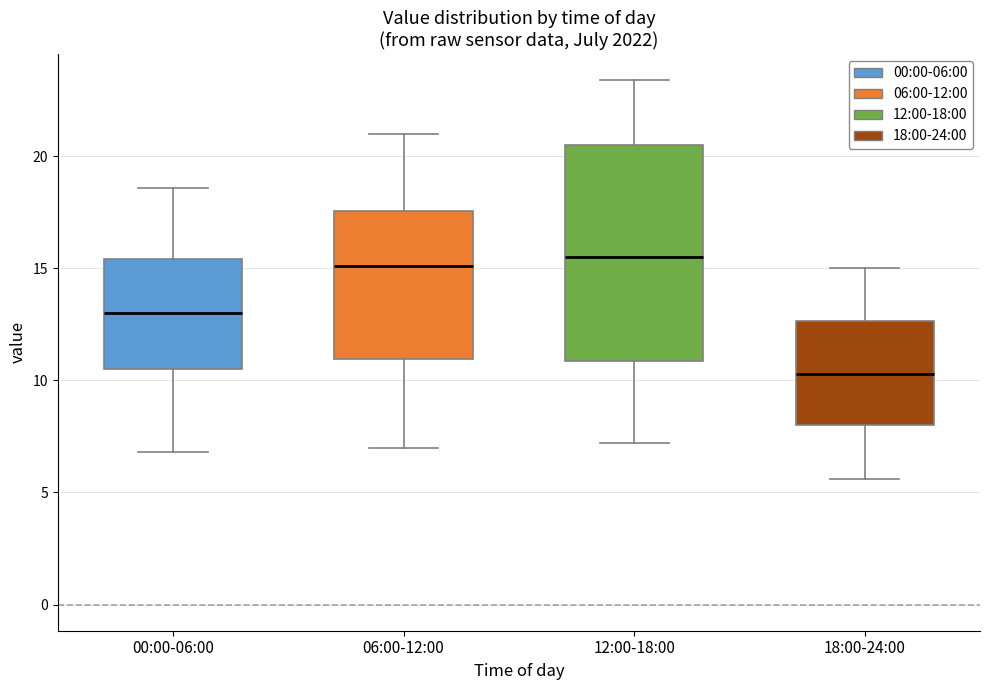

Which box has the lowest median line?

18:00-24:00